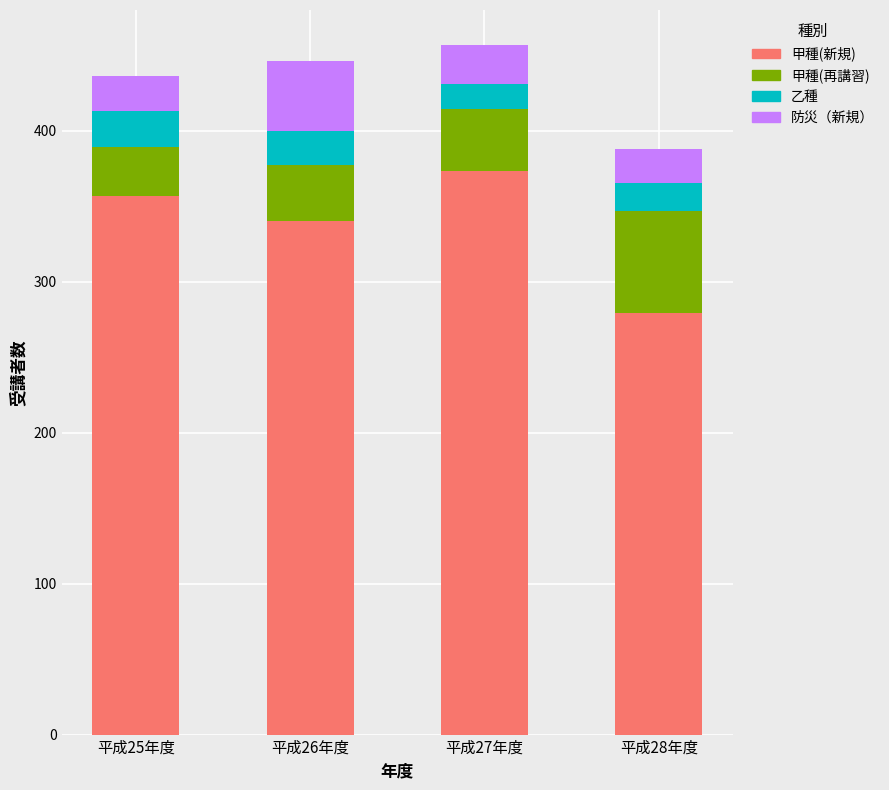

The value of 甲種(新規) at 平成25年度 is 357. True or false?

True